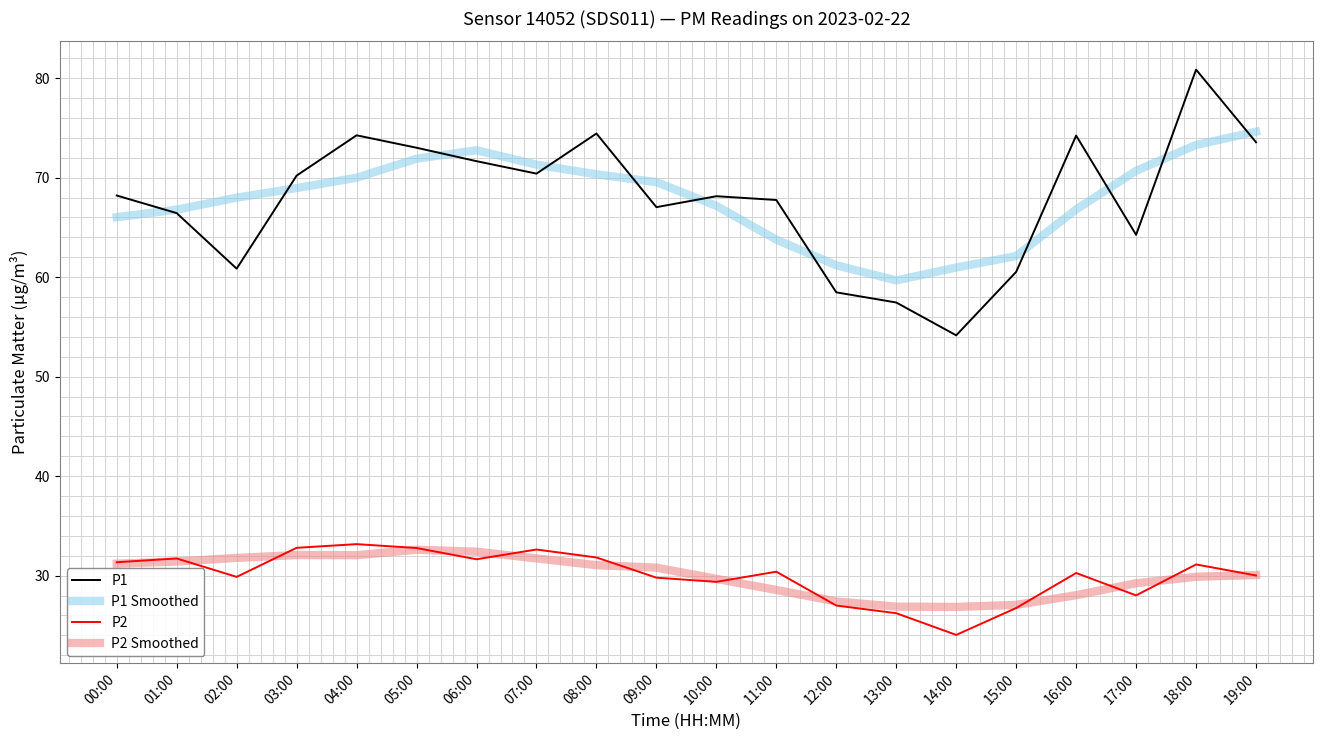

Which series has the largest range (max minus min)?

P1